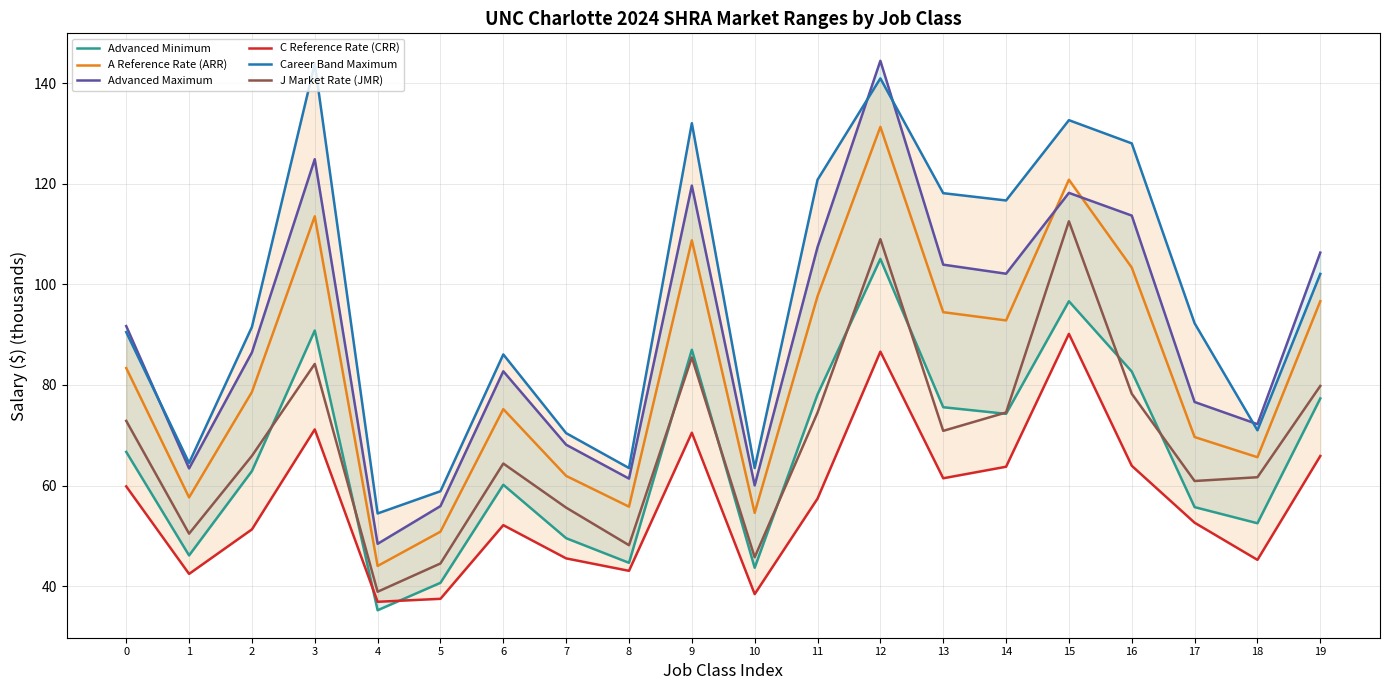

What is the highest value of the A Reference Rate (ARR) series?

131.3